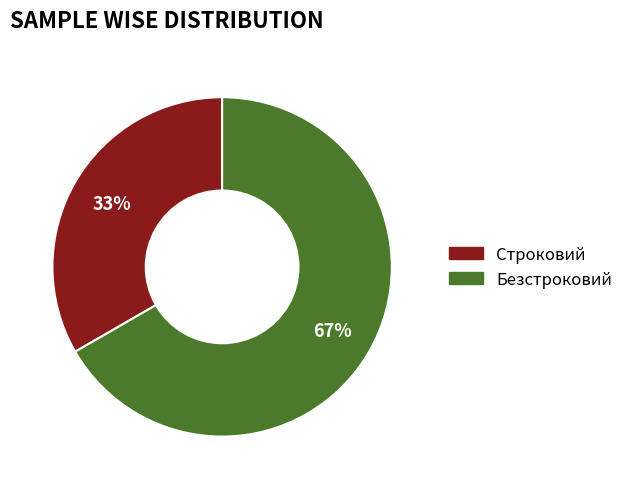

Rank the categories by value from lowest to highest.

Строковий, Безстроковий